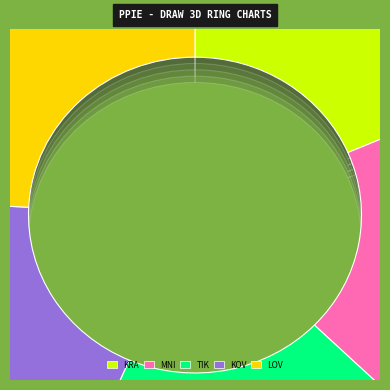

What is the largest slice in the pie chart?

Lovásová Viktória